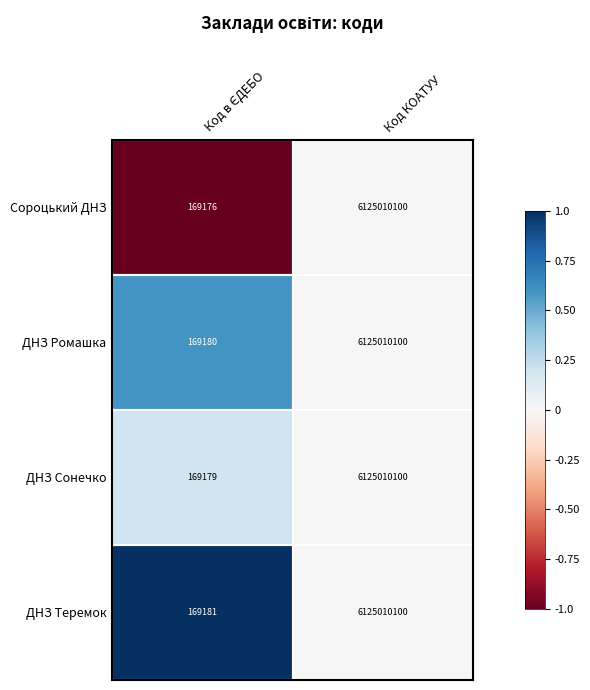

True or false: ДНЗ Ромашка has a value of 6125010100 at Код КОАТУУ.

True